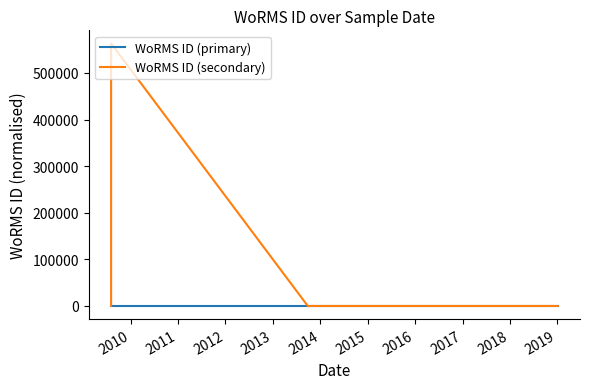

Does the chart display data point markers on the line(s)?

No